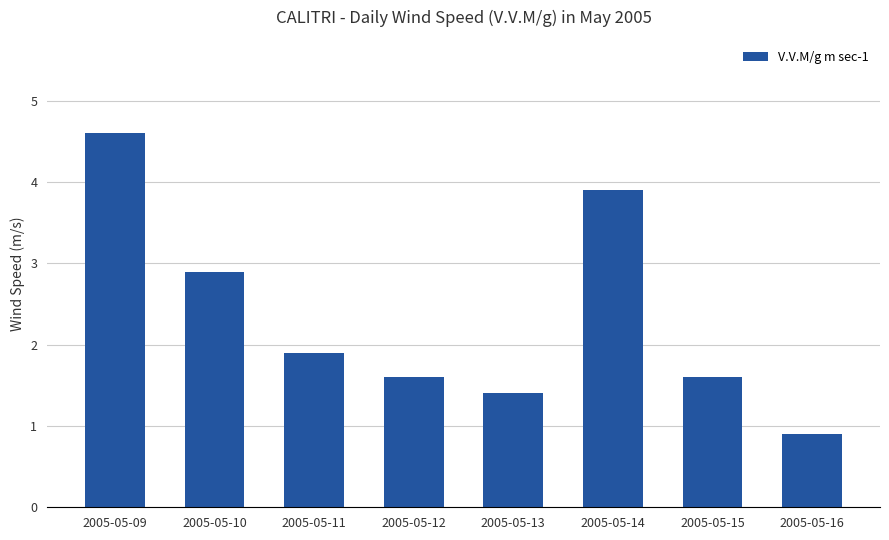

What is the difference between the values at 2005-05-14 and 2005-05-13?

2.5